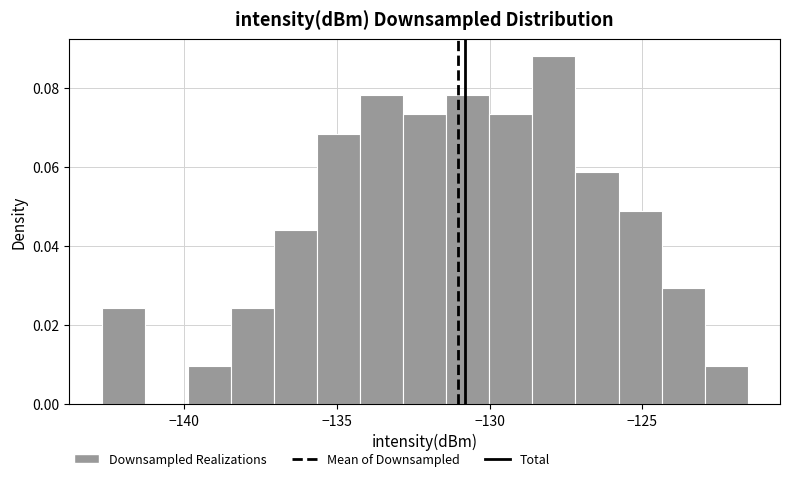

Read against the x-axis, roughly where is the centre of the tallest bar?

-128.0